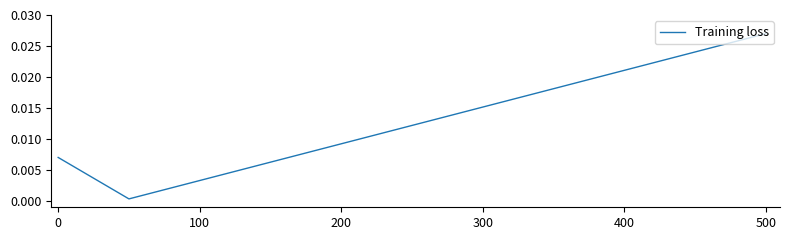

How many lines are shown in the chart?

1